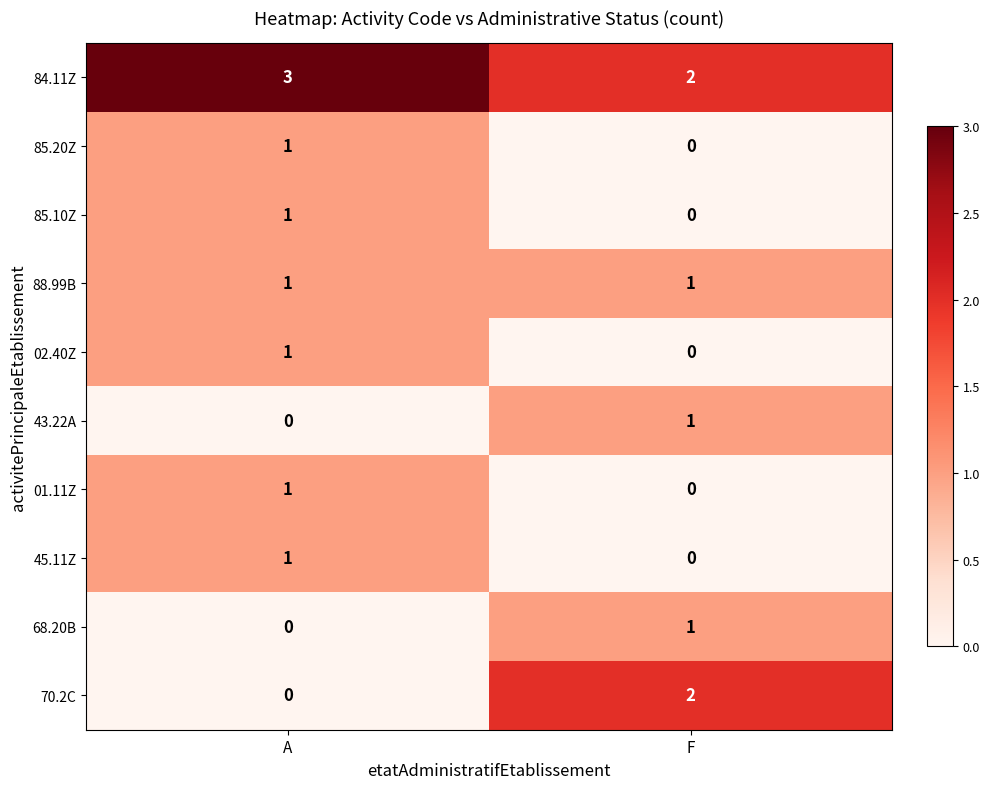

At which label is 02.40Z closest to 0?

F